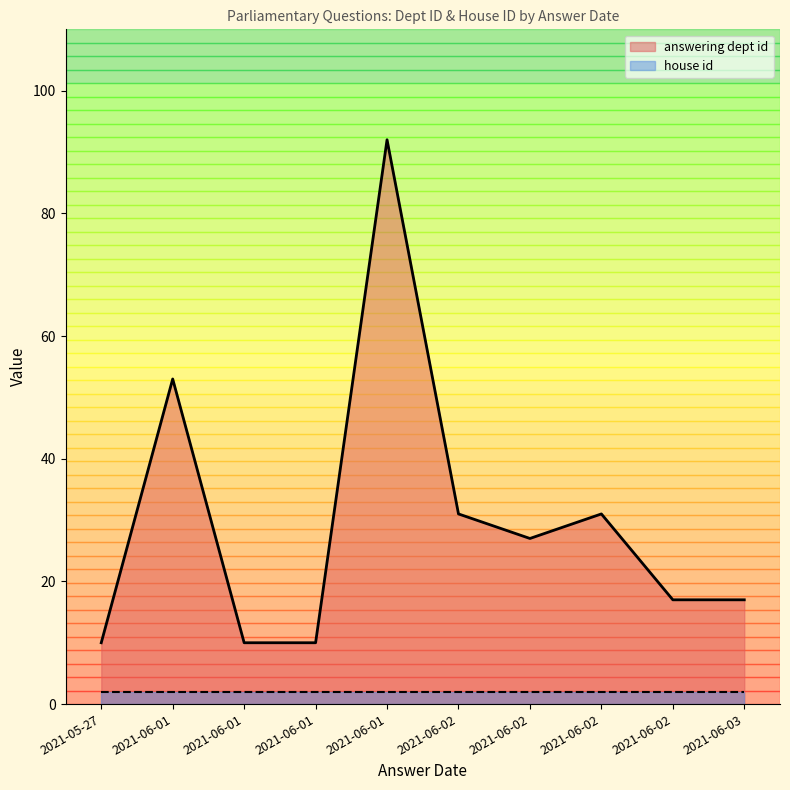

What is the minimum value for house id?

2